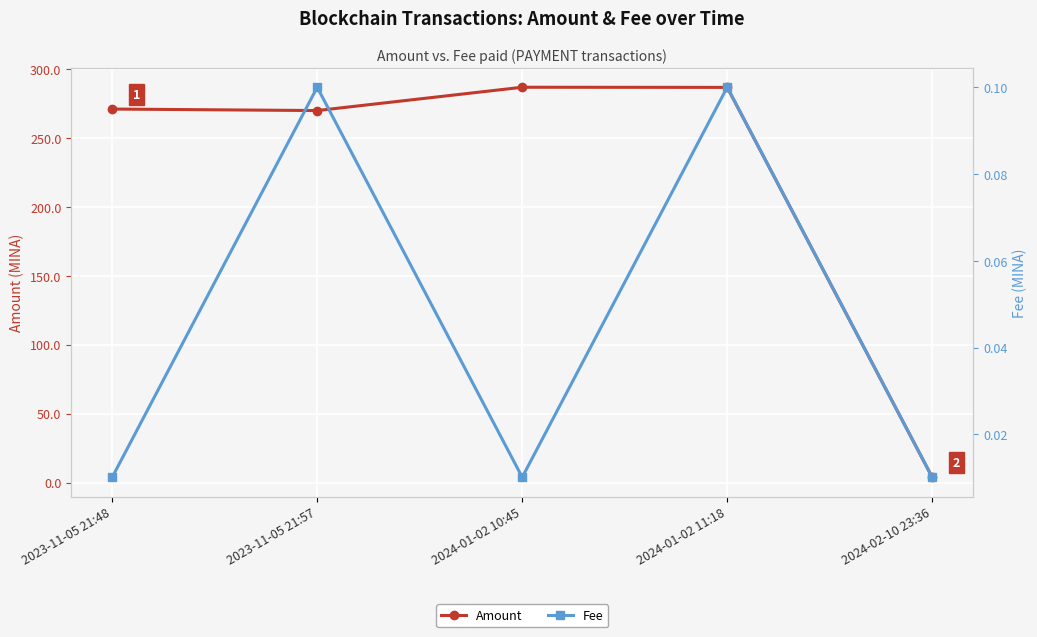

What is the label of the 1st point from the left?

2023-11-05 21:48